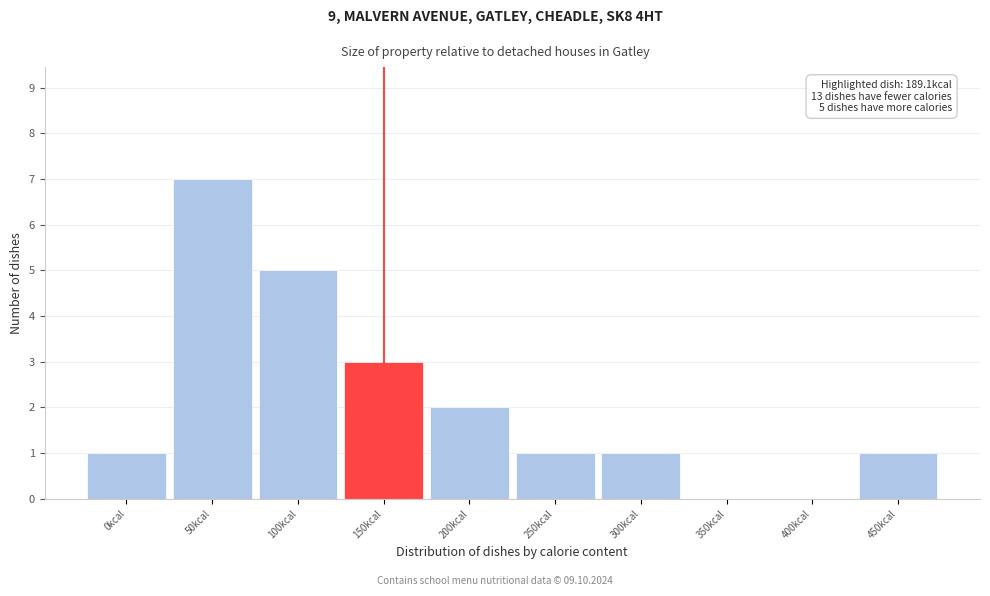

Reading left to right, list all the values displayed in this chart.

0kcal=1	50kcal=7	100kcal=5	150kcal=3	200kcal=2	250kcal=1	300kcal=1	350kcal=0	400kcal=0	450kcal=1